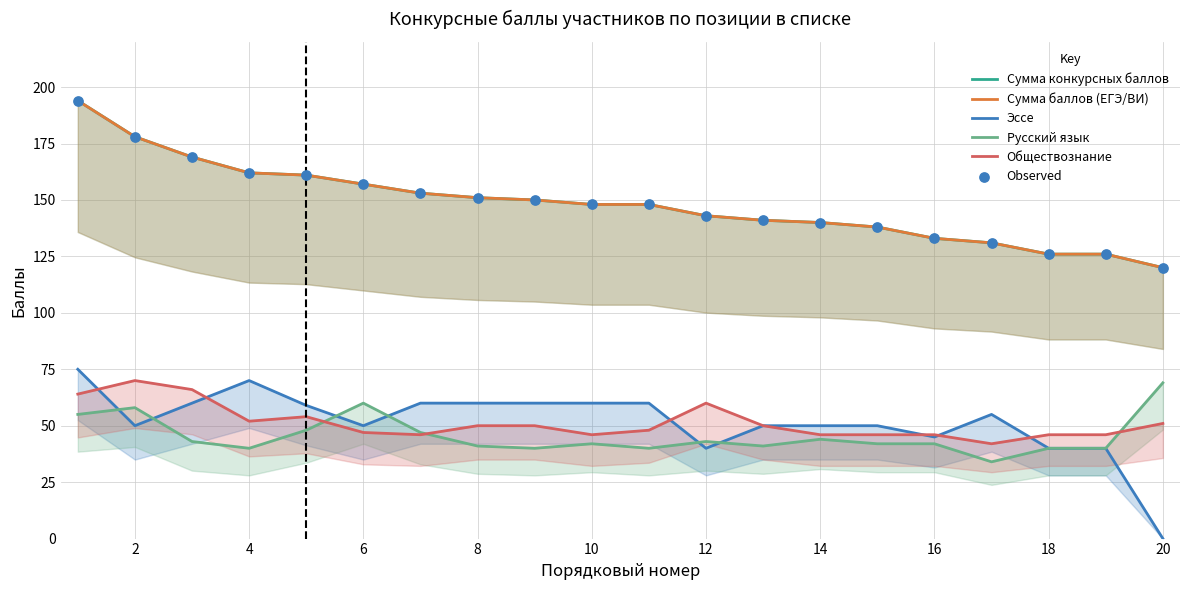

Which series reaches the maximum Y coordinate?

Сумма конкурсных баллов